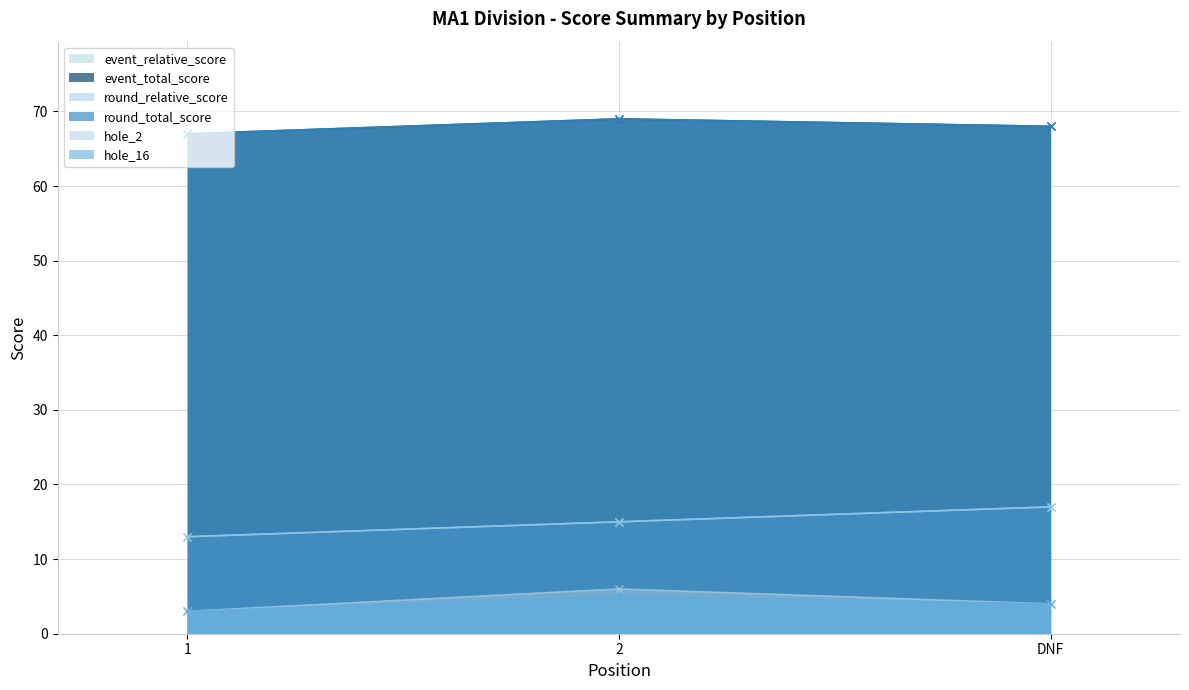

What is the label of the 3rd point from the left?

DNF